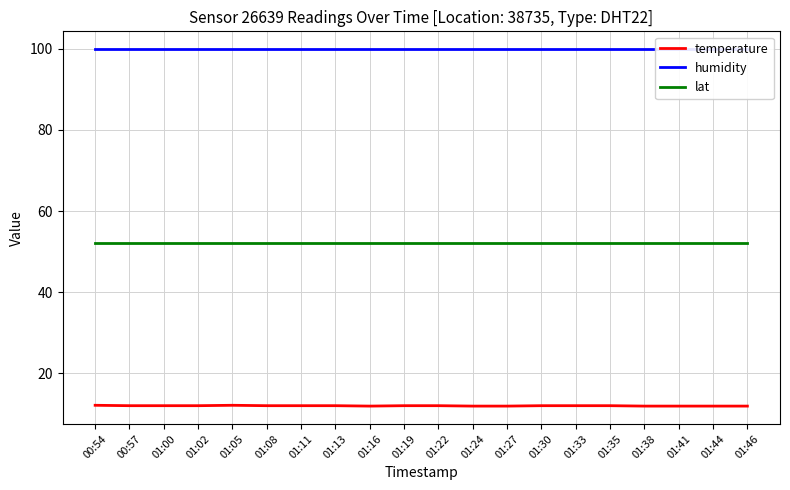

True or false: temperature has a value of 11.9 at 01:24.

True